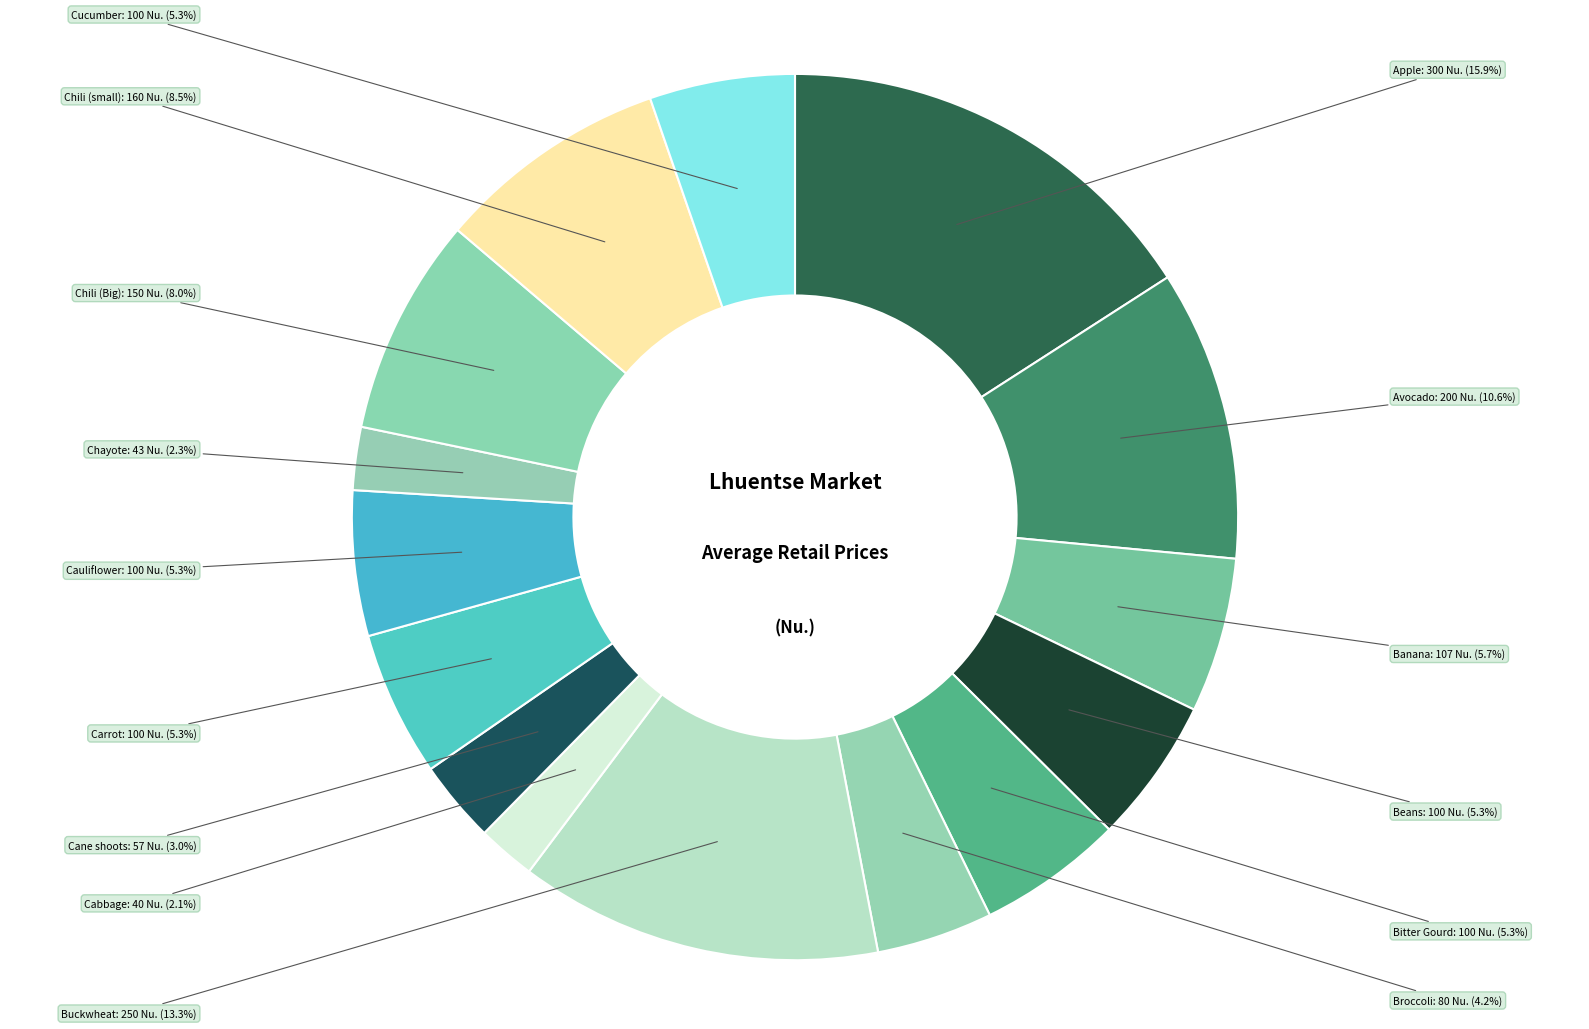

How many segments does this pie chart have?

15